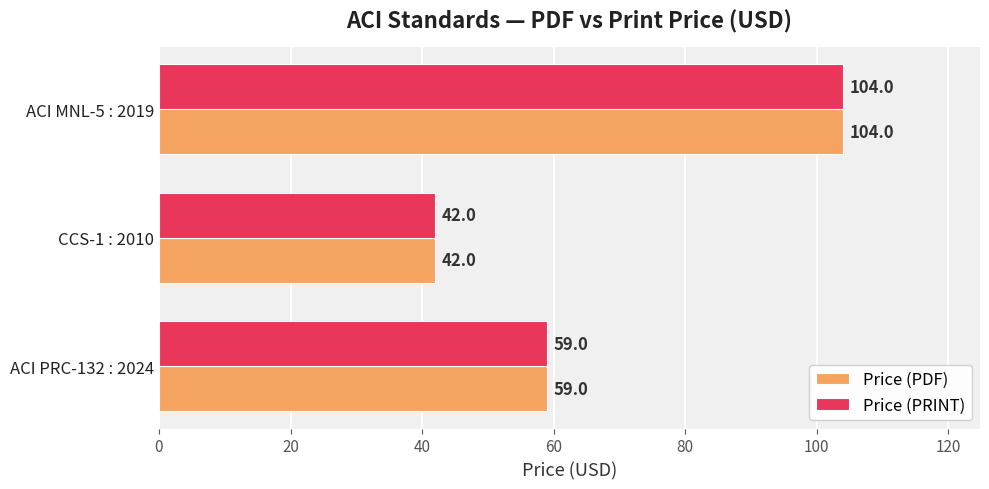

The value of Price (PRINT) at ACI MNL-5 : 2019 is 148. True or false?

False